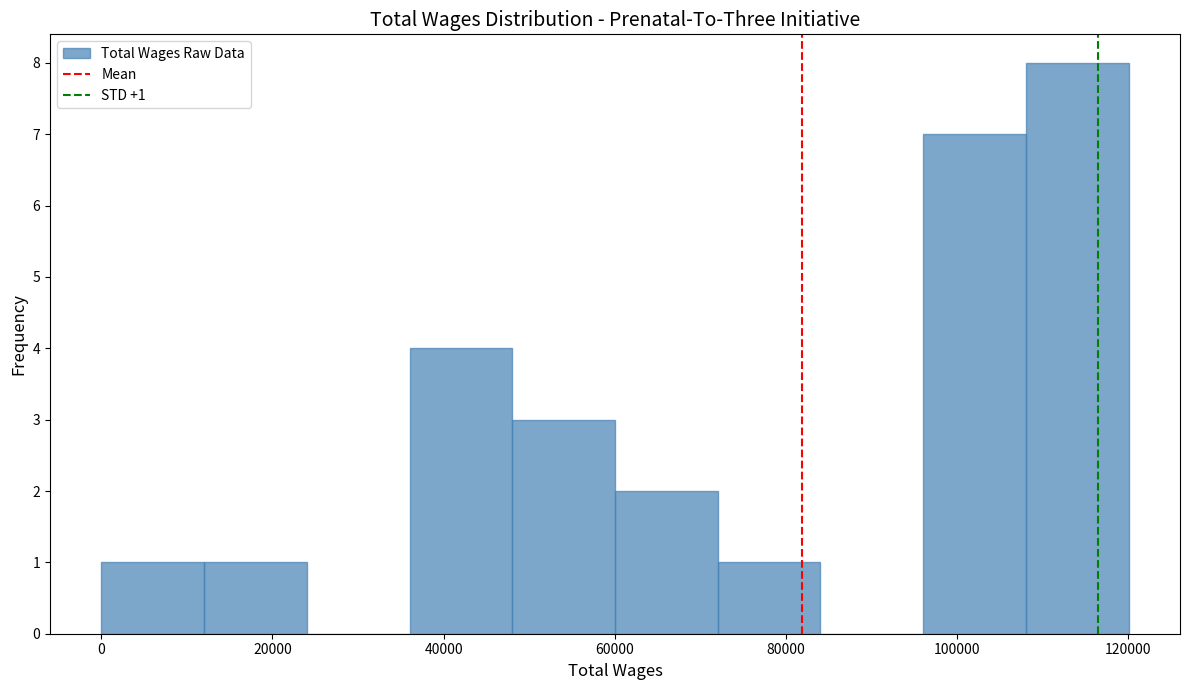

Which range on the x-axis has the tallest bar?

108000 to 120000